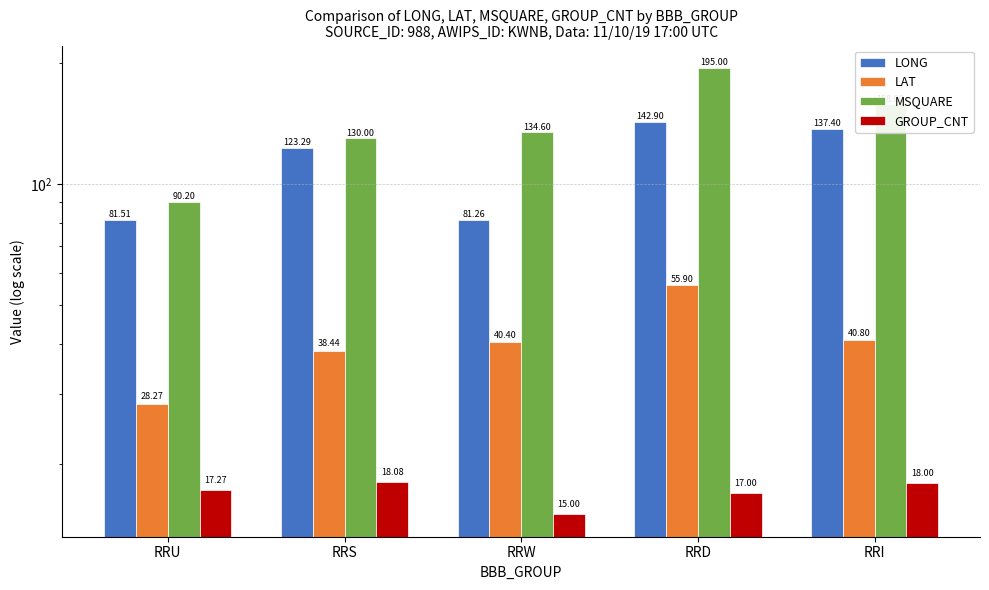

What is the spread (max minus min) of values at RRW?

119.6